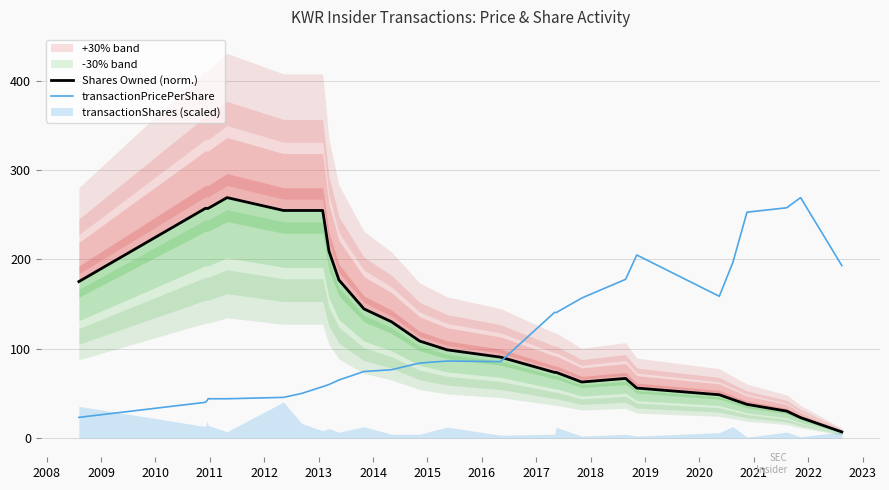

What is the difference between the maximum and minimum values in the transactionPricePerShare series?

246.1